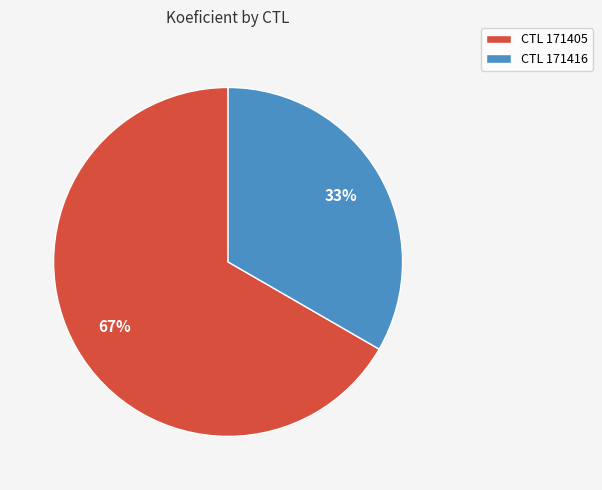

To the nearest percent, what portion does CTL 171416 represent?

33%